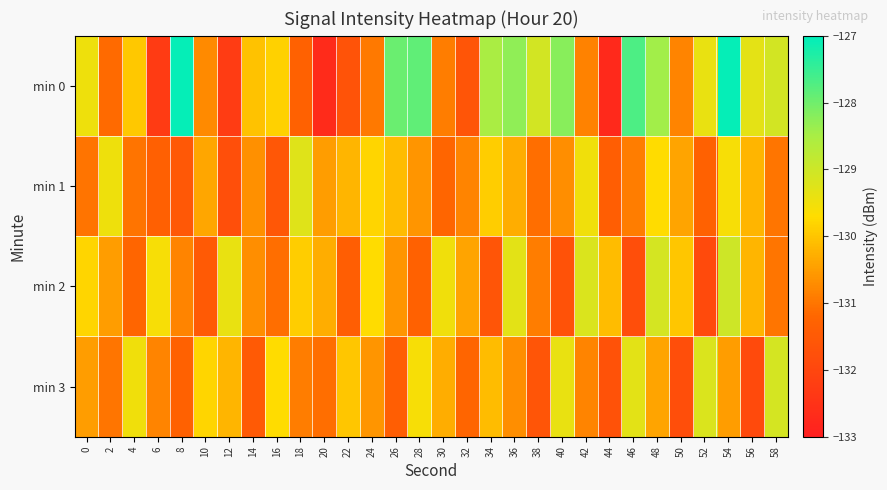

Reading left to right, what are all the values shown in this chart?

min 0: 0=-129.5	2=-131.1	4=-130.0	6=-132.3	8=-127.1	10=-130.7	12=-132.3	14=-130.0	16=-129.8	18=-131.3	20=-132.7	22=-131.7	24=-130.9	26=-128.0	28=-127.8	30=-130.9	32=-131.6	34=-128.5	36=-128.3	38=-129.1	40=-128.2	42=-130.8	44=-132.8	46=-127.7	48=-128.4	50=-130.8	52=-129.4	54=-127.1	56=-129.3	58=-129.1
min 1: 0=-131.0	2=-129.5	4=-131.0	6=-131.3	8=-131.5	10=-130.4	12=-131.8	14=-130.7	16=-131.6	18=-129.3	20=-130.5	22=-130.2	24=-129.8	26=-130.1	28=-130.6	30=-131.2	32=-130.8	34=-129.9	36=-130.3	38=-131.1	40=-130.7	42=-129.5	44=-131.4	46=-130.9	48=-129.7	50=-130.4	52=-131.3	54=-129.6	56=-130.2	58=-131.0
min 2: 0=-129.8	2=-130.5	4=-131.2	6=-129.6	8=-130.8	10=-131.5	12=-129.4	14=-130.7	16=-131.1	18=-129.9	20=-130.3	22=-131.4	24=-129.7	26=-130.6	28=-131.3	30=-129.5	32=-130.4	34=-131.6	36=-129.3	38=-130.9	40=-131.7	42=-129.2	44=-130.1	46=-131.8	48=-129.1	50=-130.0	52=-131.9	54=-129.0	56=-130.2	58=-131.0
min 3: 0=-130.5	2=-131.0	4=-129.5	6=-130.8	8=-131.3	10=-129.8	12=-130.2	14=-131.5	16=-129.7	18=-130.9	20=-131.1	22=-130.0	24=-130.6	26=-131.4	28=-129.6	30=-130.3	32=-131.2	34=-130.1	36=-130.7	38=-131.6	40=-129.4	42=-130.8	44=-131.7	46=-129.3	48=-130.4	50=-131.8	52=-129.2	54=-130.5	56=-131.9	58=-129.1